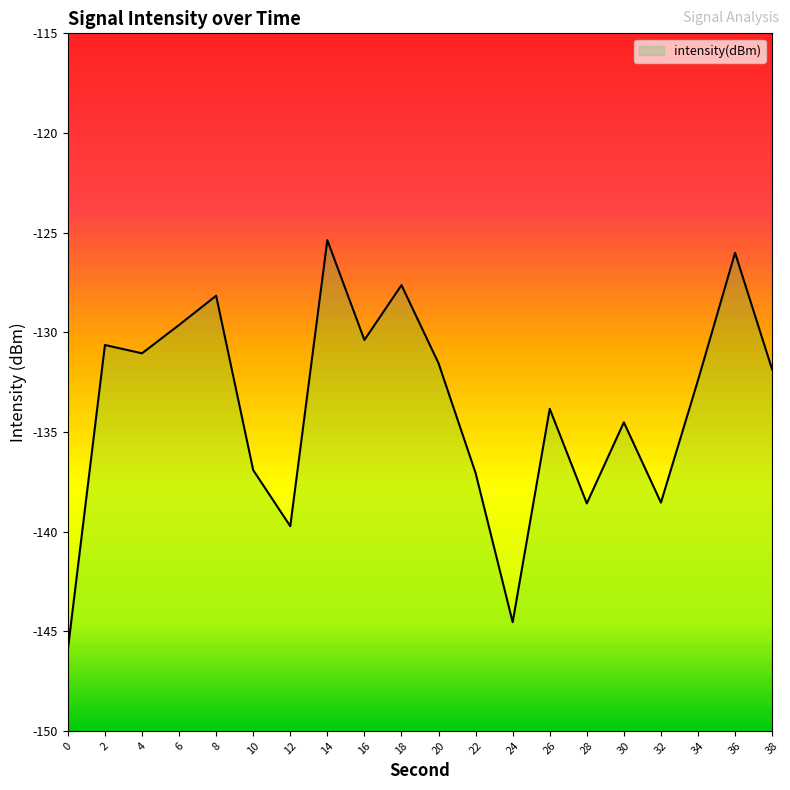

Where does the data first go above -131?

2